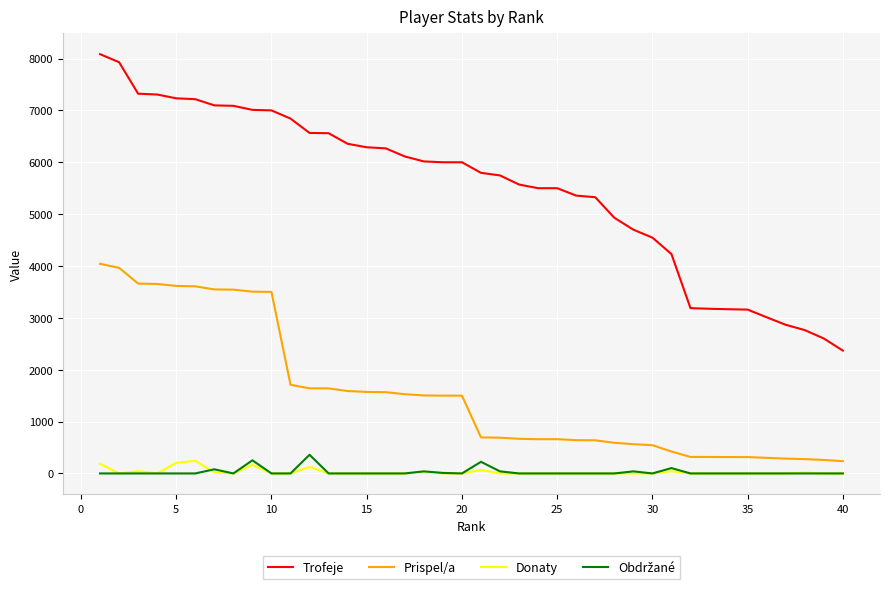

True or false: Trofeje and Donaty intersect in this chart.

False